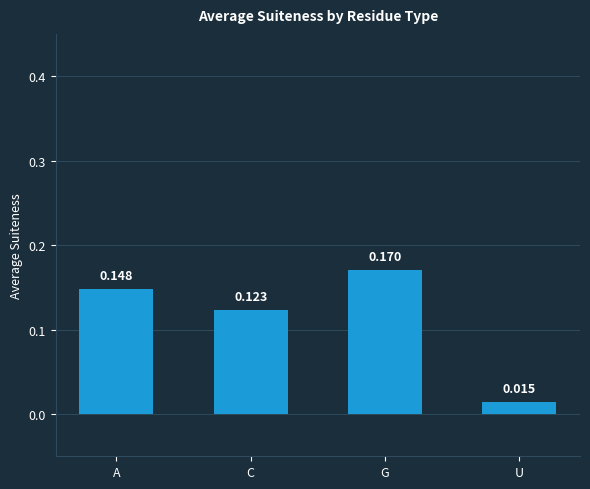

List the labels in order of value, largest first.

G, A, C, U